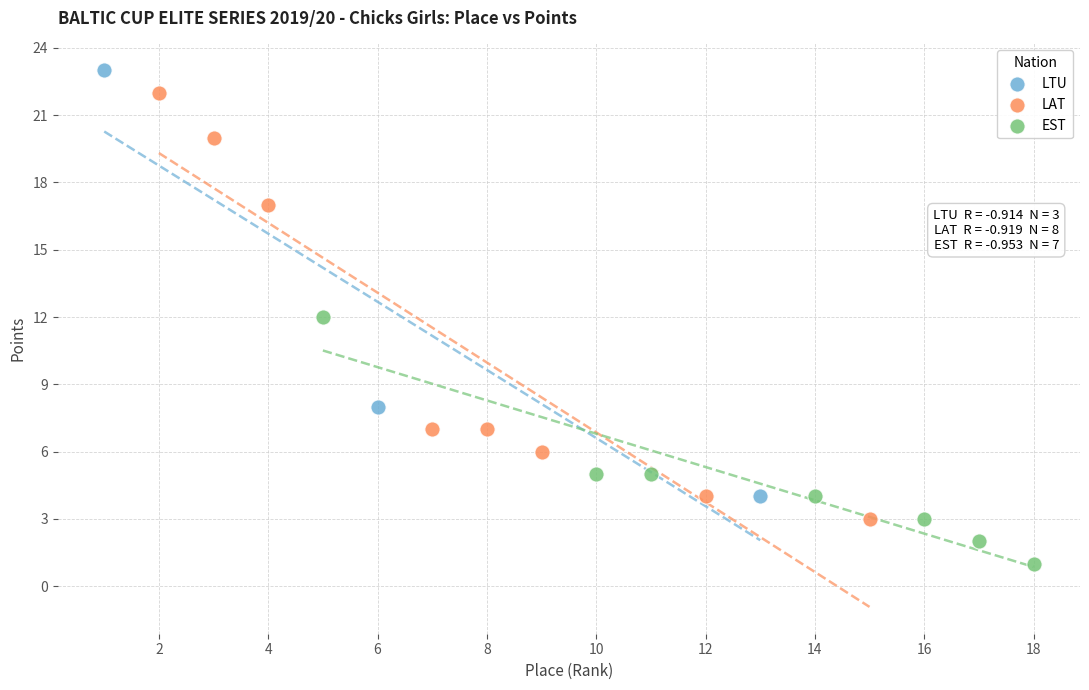

Which series reaches the minimum Y coordinate?

EST